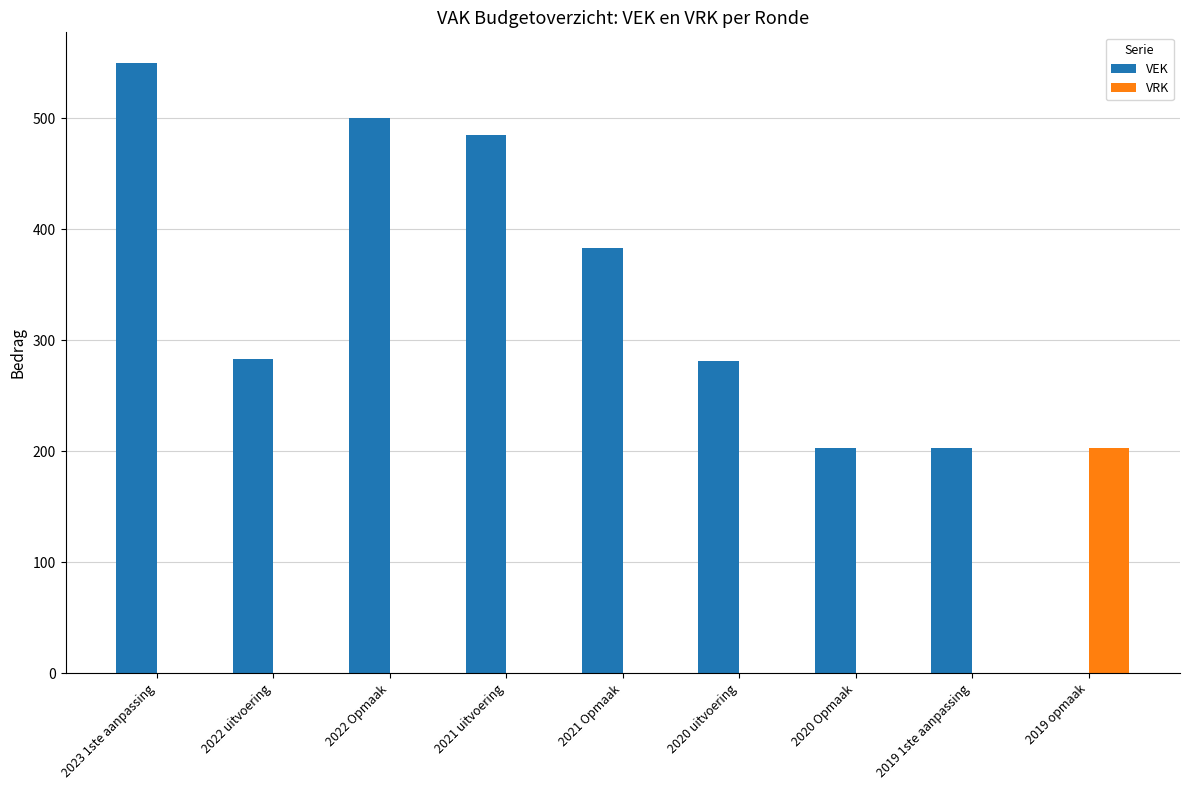

At which category is the sum across all series the highest?

2023 1ste aanpassing